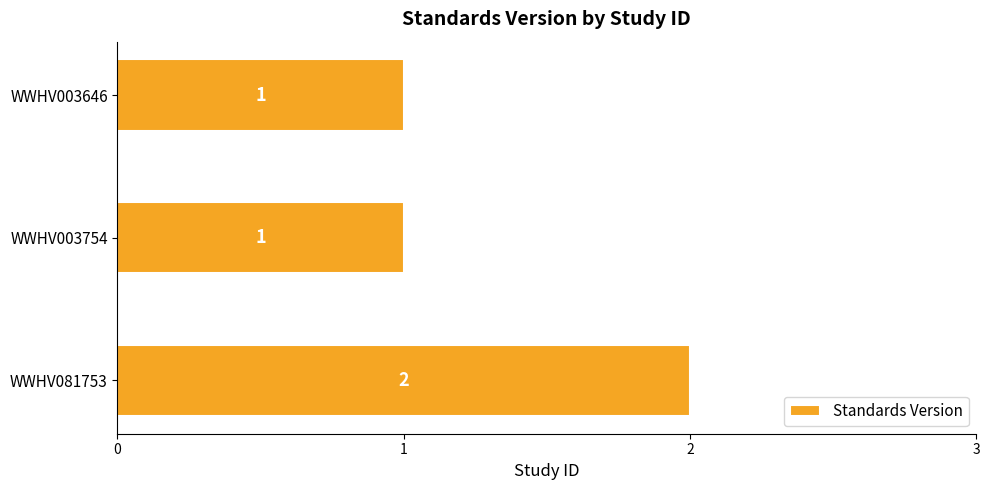

What is the difference between the maximum and minimum values?

1